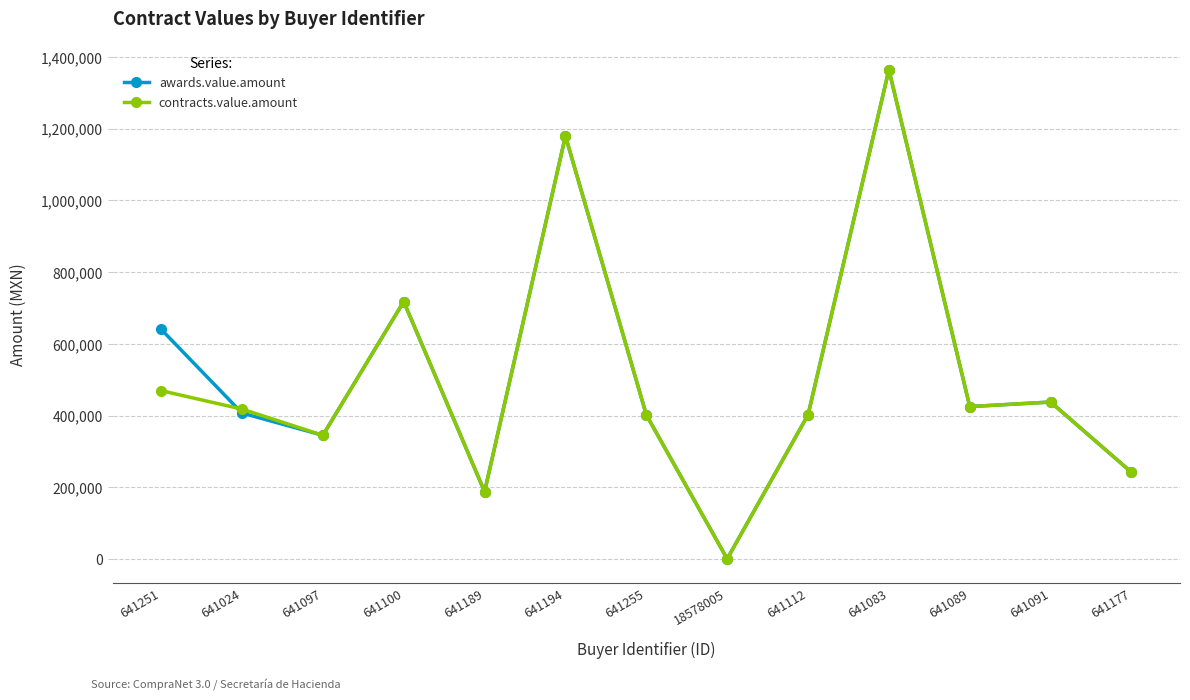

At which category is the sum across all series the highest?

641083